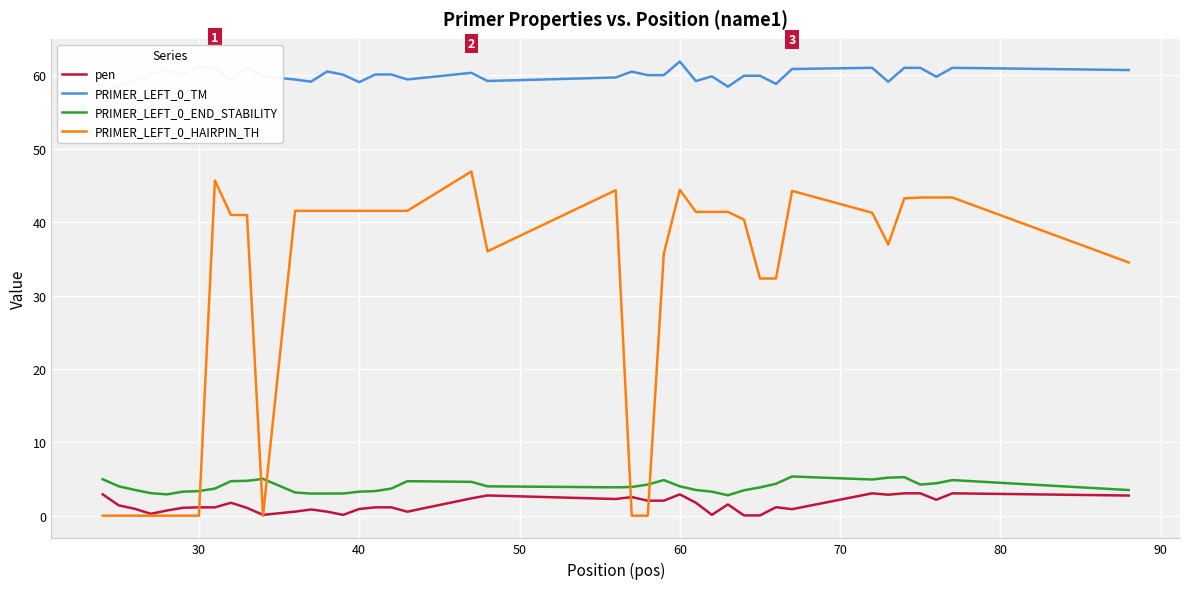

What is the maximum value for pen?

3.0